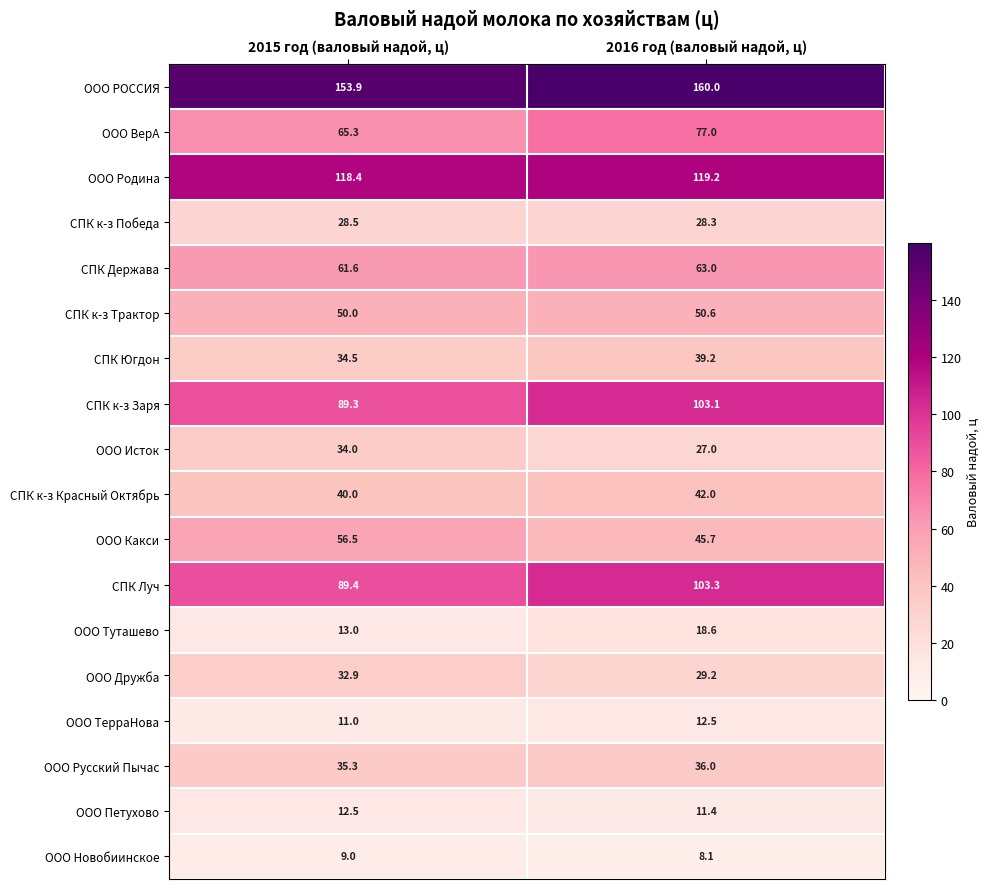

Rank the series at 2015 год (валовый надой, ц) from lowest to highest value.

ООО Новобиинское, ООО ТерраНова, ООО Петухово, ООО Туташево, СПК к-з Победа, ООО Дружба, ООО Исток, СПК Югдон, ООО Русский Пычас, СПК к-з Красный Октябрь, СПК к-з Трактор, ООО Какси, СПК Держава, ООО ВерА, СПК к-з Заря, СПК Луч, ООО Родина, ООО РОССИЯ